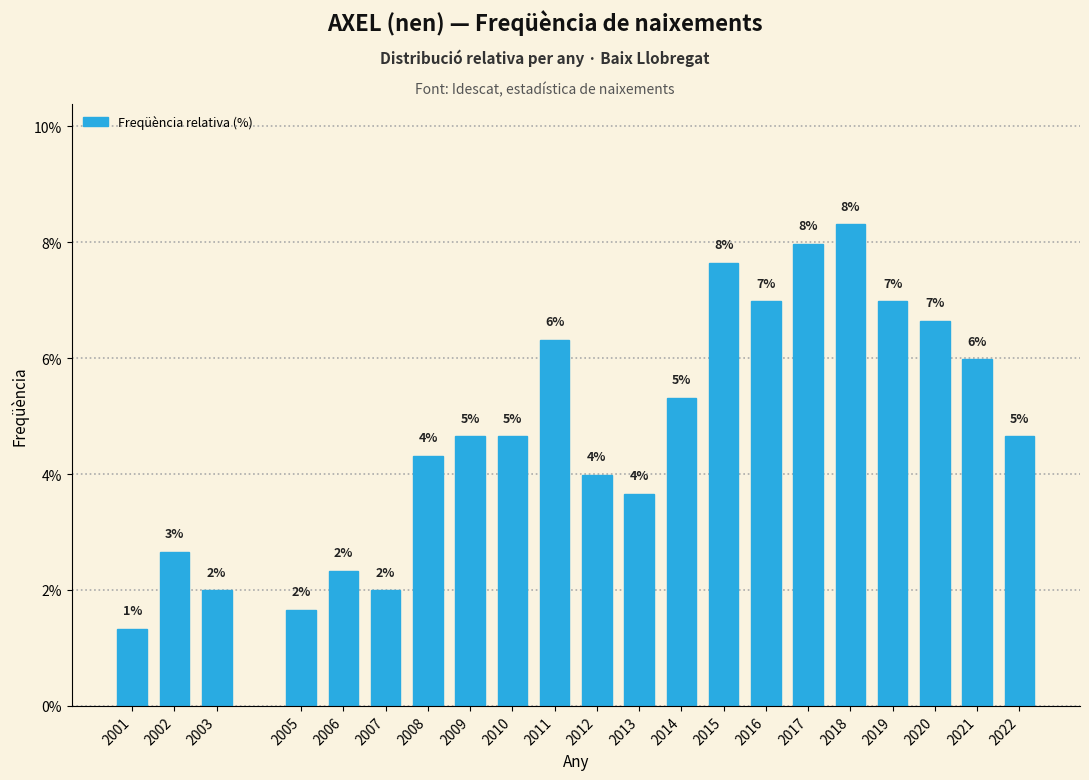

Which label corresponds to the largest value in the chart?

2018